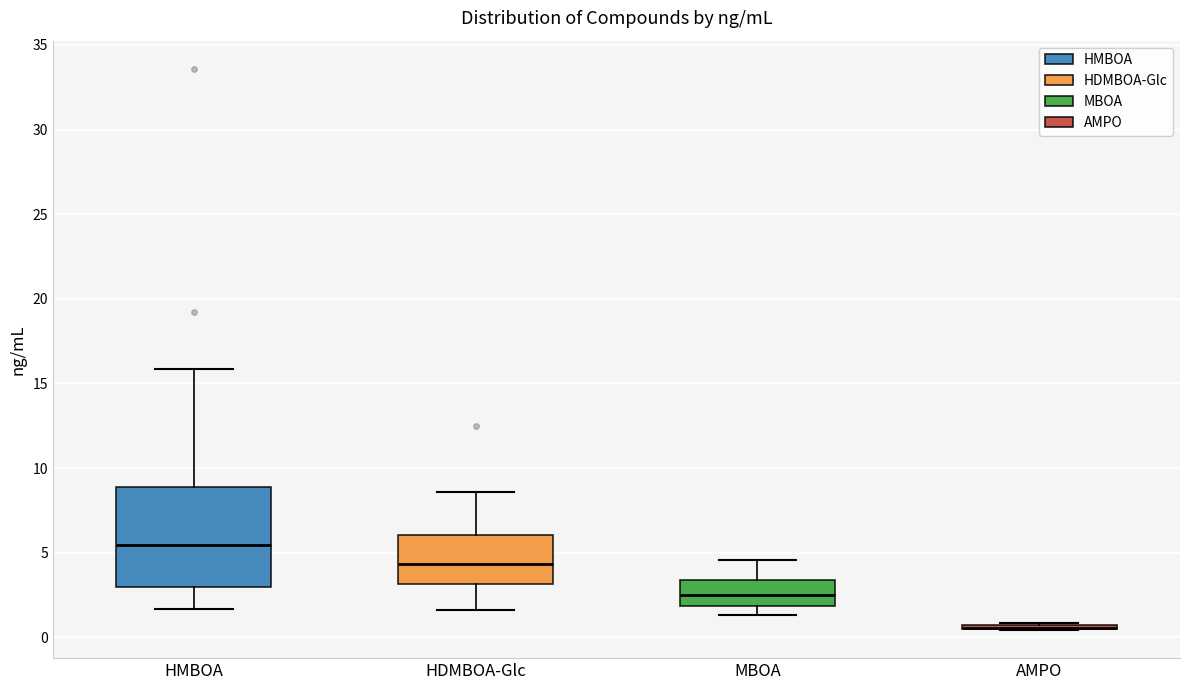

Where is the upper edge of the box for HDMBOA-Glc on the y-axis? The values are not printed on the chart, so give them approximately, as read against the axis.

6.0